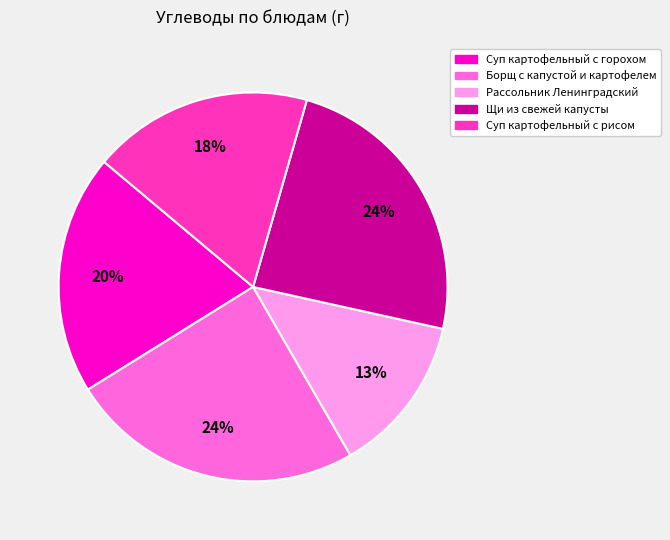

The Борщ с капустой и картофелем slice represents 24% of the pie. True or false?

True